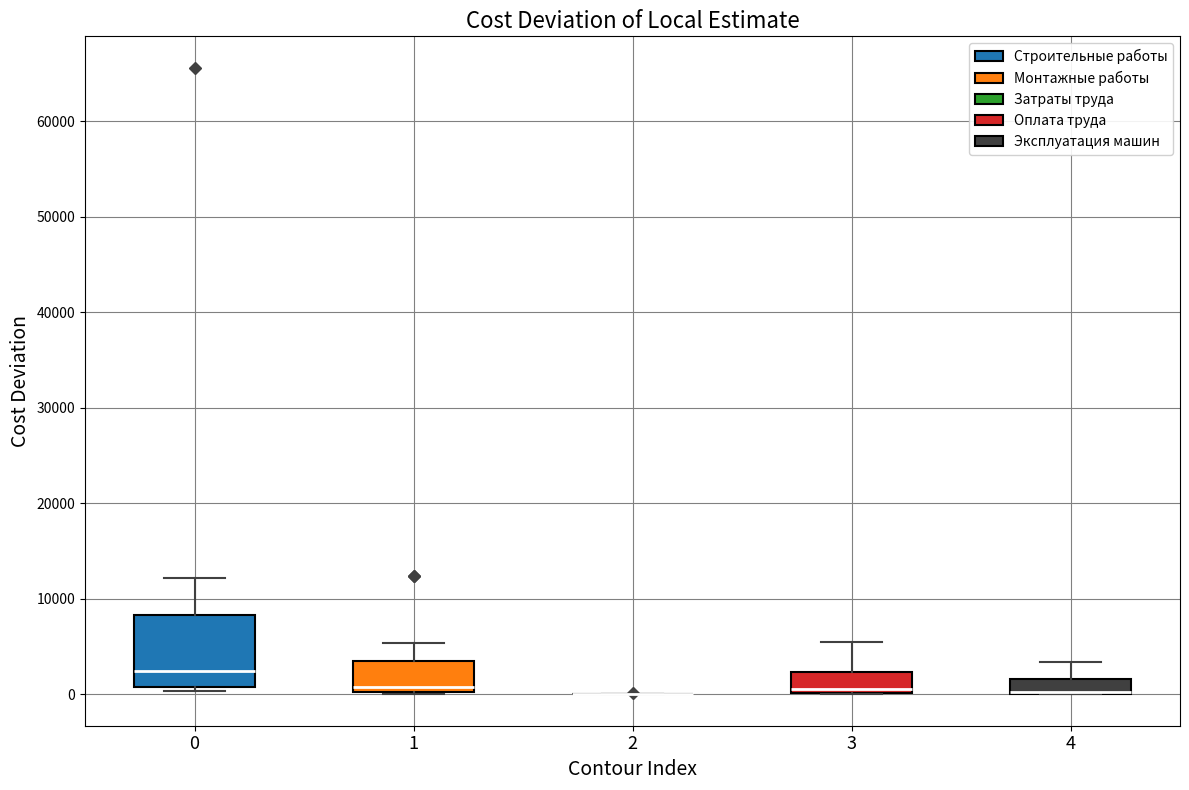

Reading left to right, read every box against the y-axis: the position of its median line, the range the box covers, and the ends of its whiskers. The values are not printed on the chart, so give them approximately, as read against the axis.

0: median 2000, box 1000 to 8000, whiskers 0 to 12000
1: median 1000, box 0 to 3000, whiskers 0 to 5000
2: box collapsed to a line at 0, whiskers 0 to 0
3: median 1000, box 0 to 2000, whiskers 0 to 5000
4: median 0 (drawn on the box's lower edge), box 0 to 2000, whiskers 0 to 3000